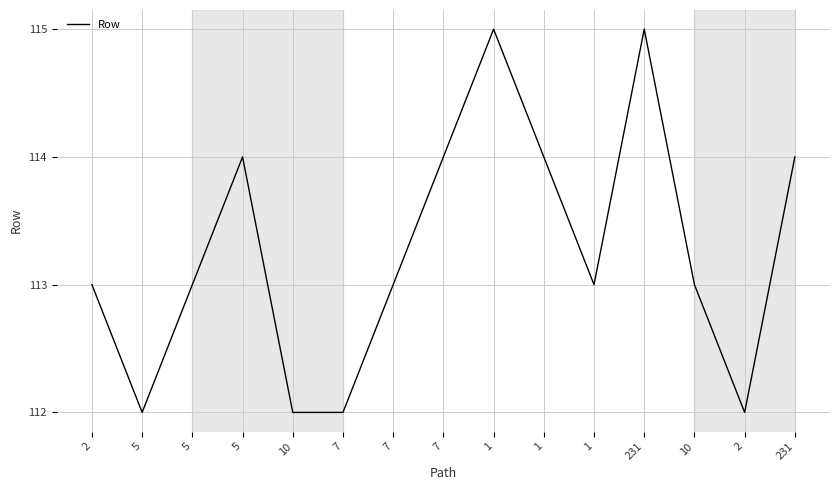

Approximately how many times larger is the value at 2 compared to 2?

1.0